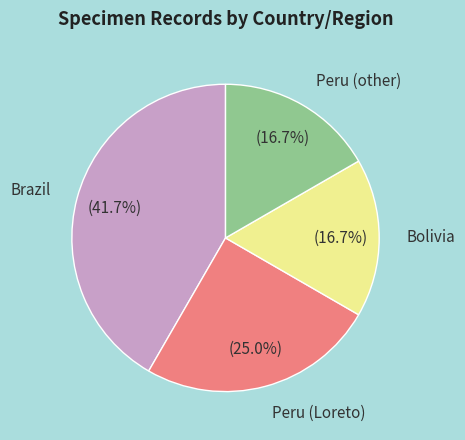

Between Brazil and Peru (Loreto), which is larger?

Brazil